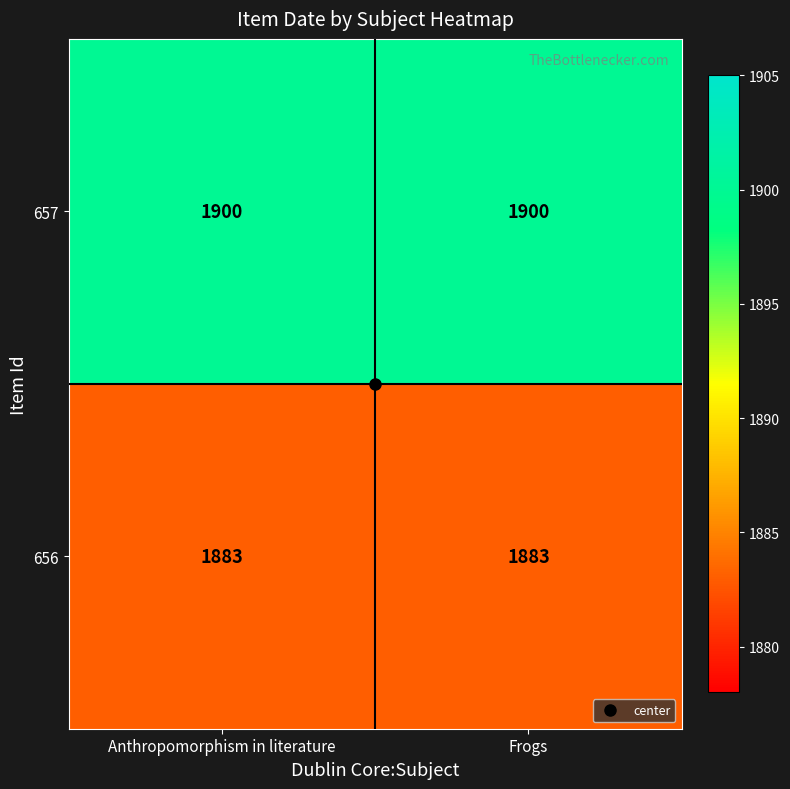

True or false: 657 has a value of 1900 at Frogs.

True